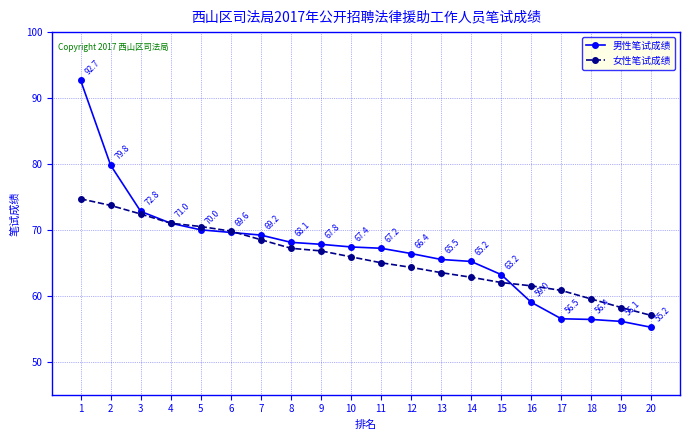

Which series has the largest range (max minus min)?

男性笔试成绩